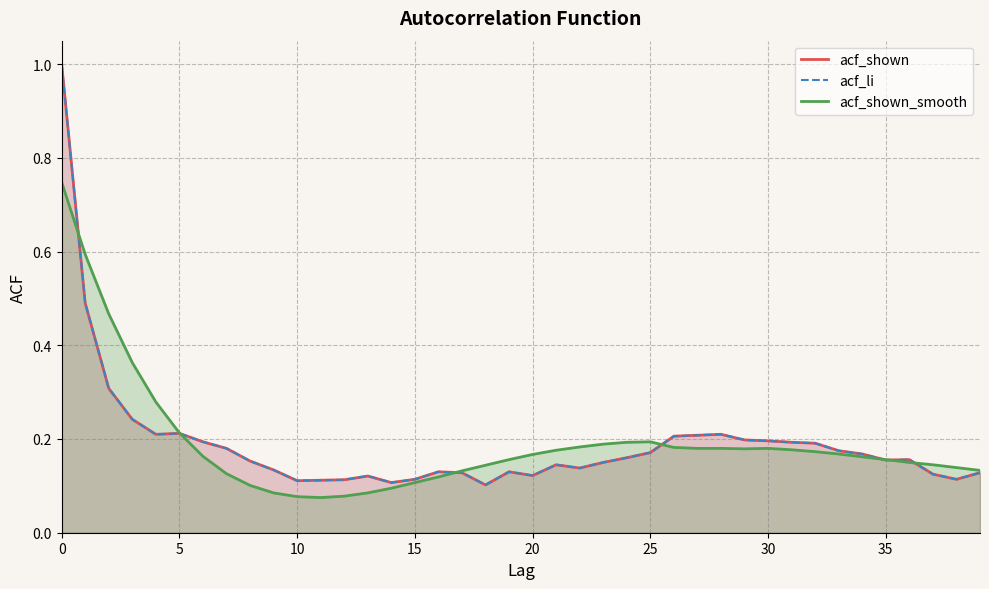

Where is the first local maximum for acf_shown_smooth?

25